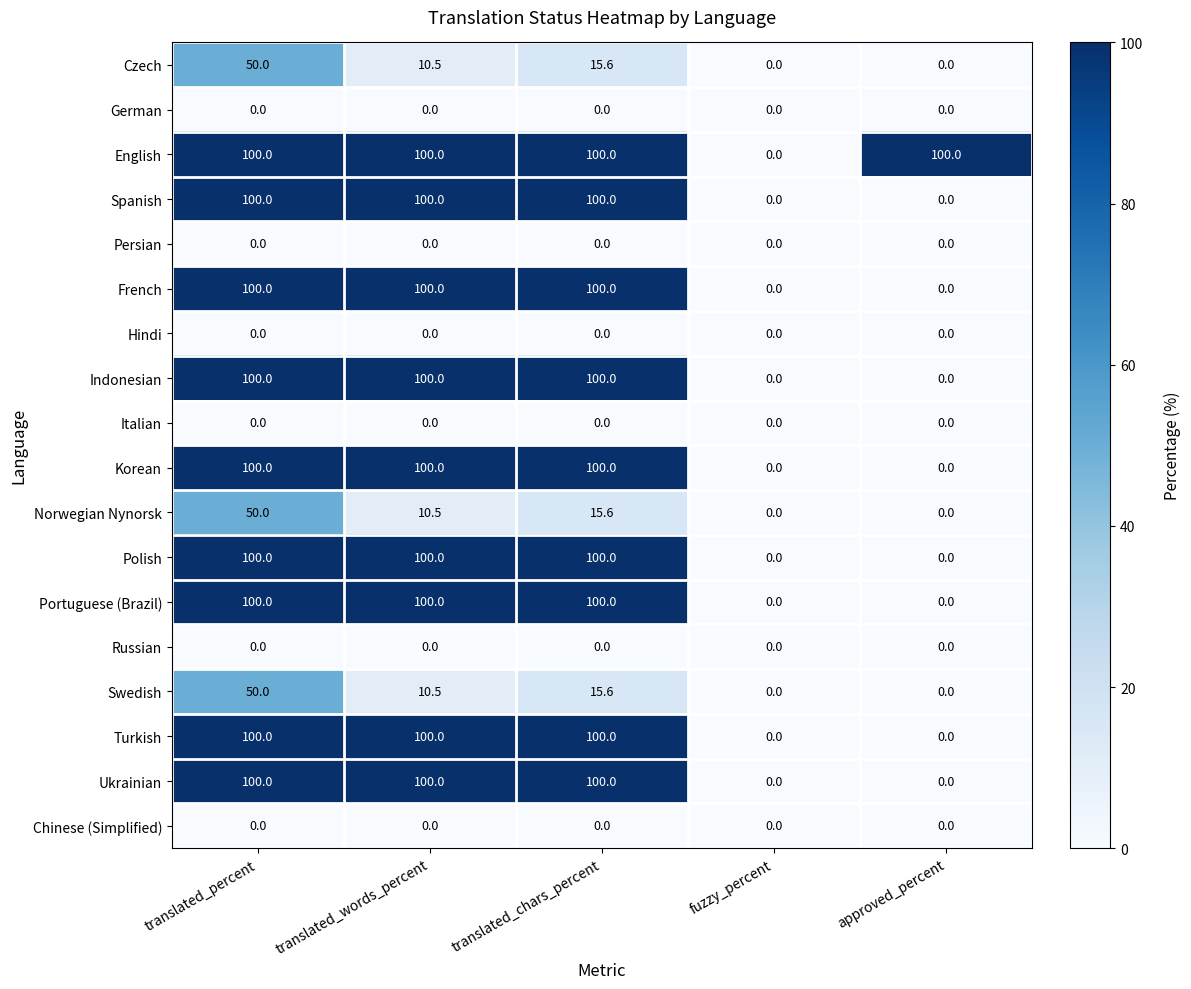

At which label does Czech first exceed 10?

translated_percent